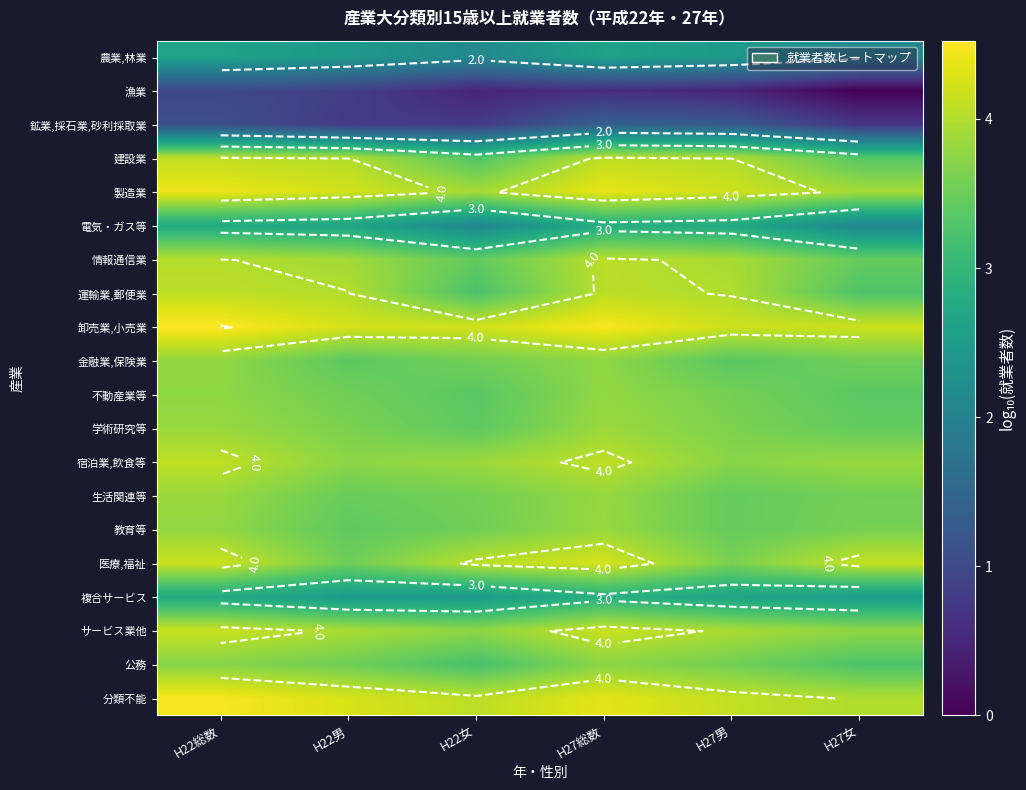

What is the spread (max minus min) of values at H27女?

4.2